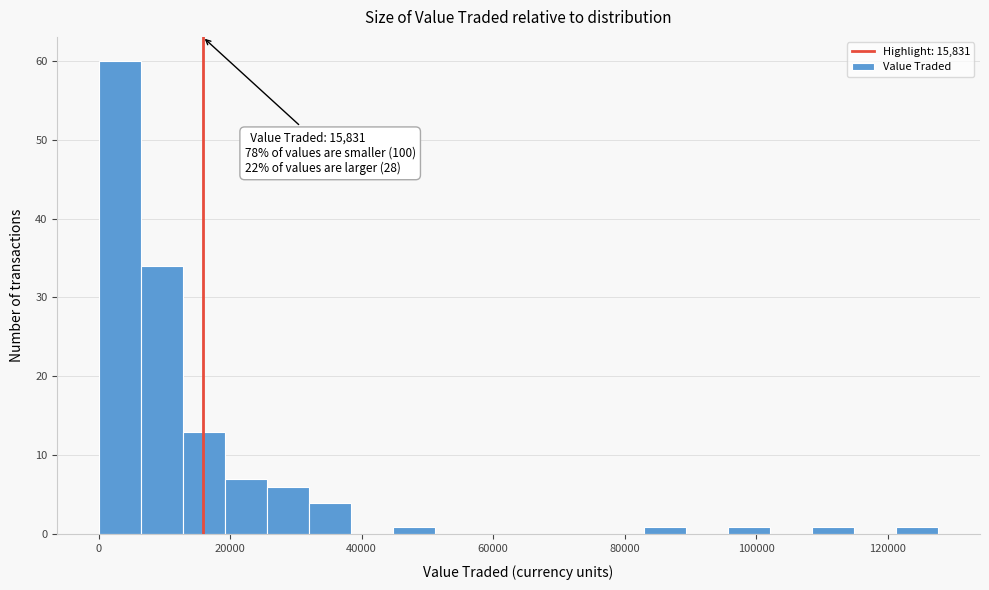

Read against the x-axis, roughly where is the centre of the tallest bar?

4000